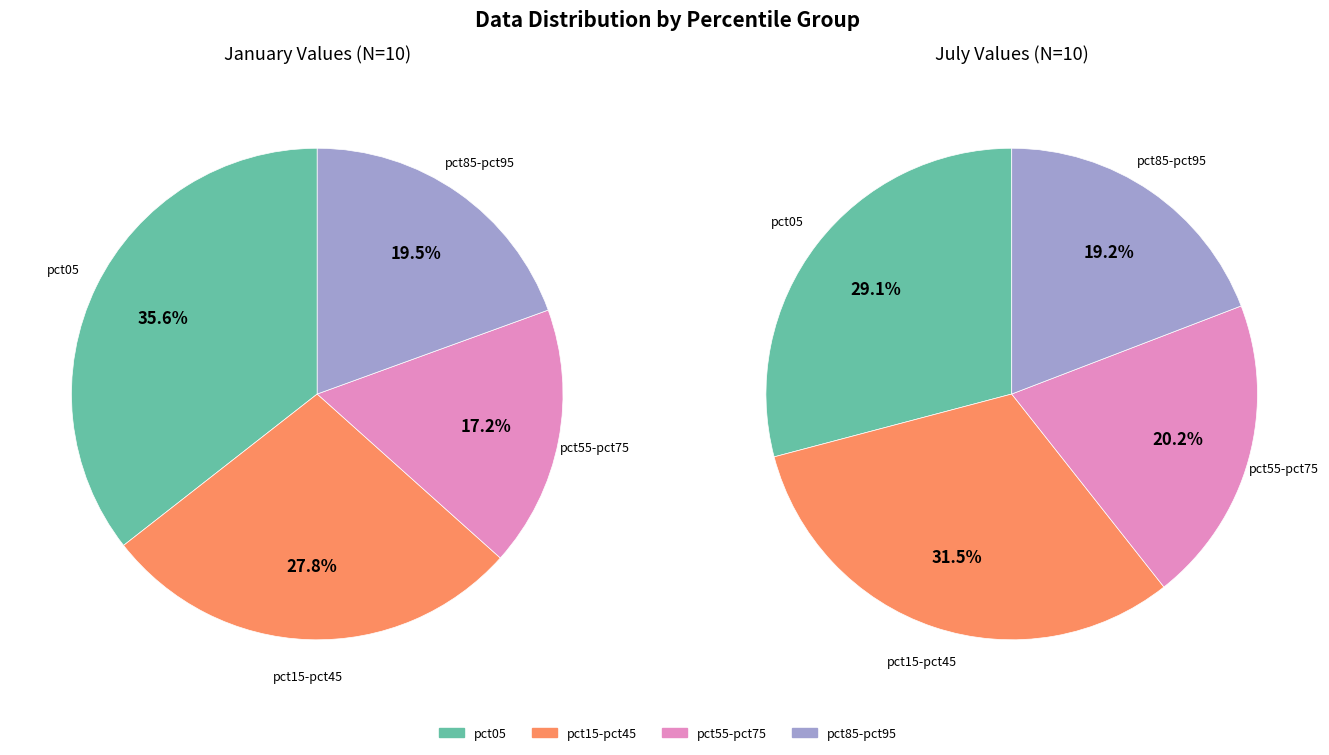

Which series has the largest range (max minus min)?

jan_values